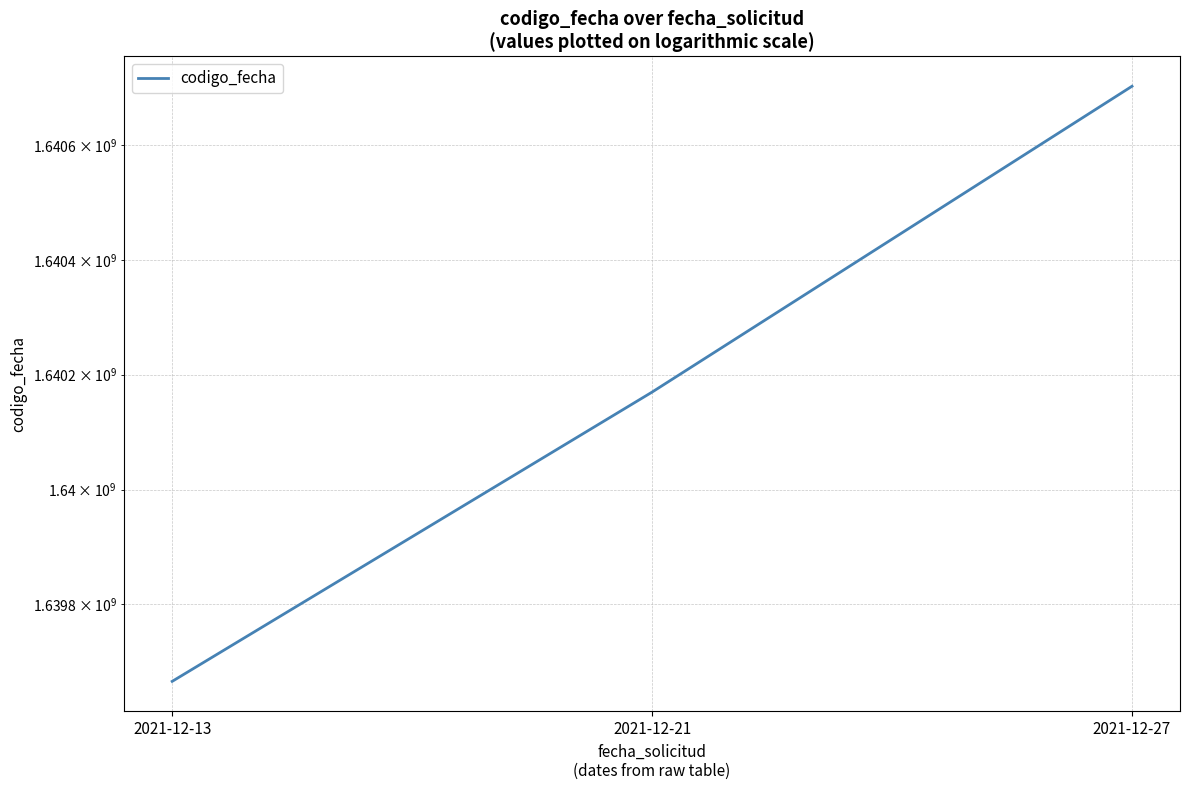

What is the value of the 3rd point from the left?

1640702234